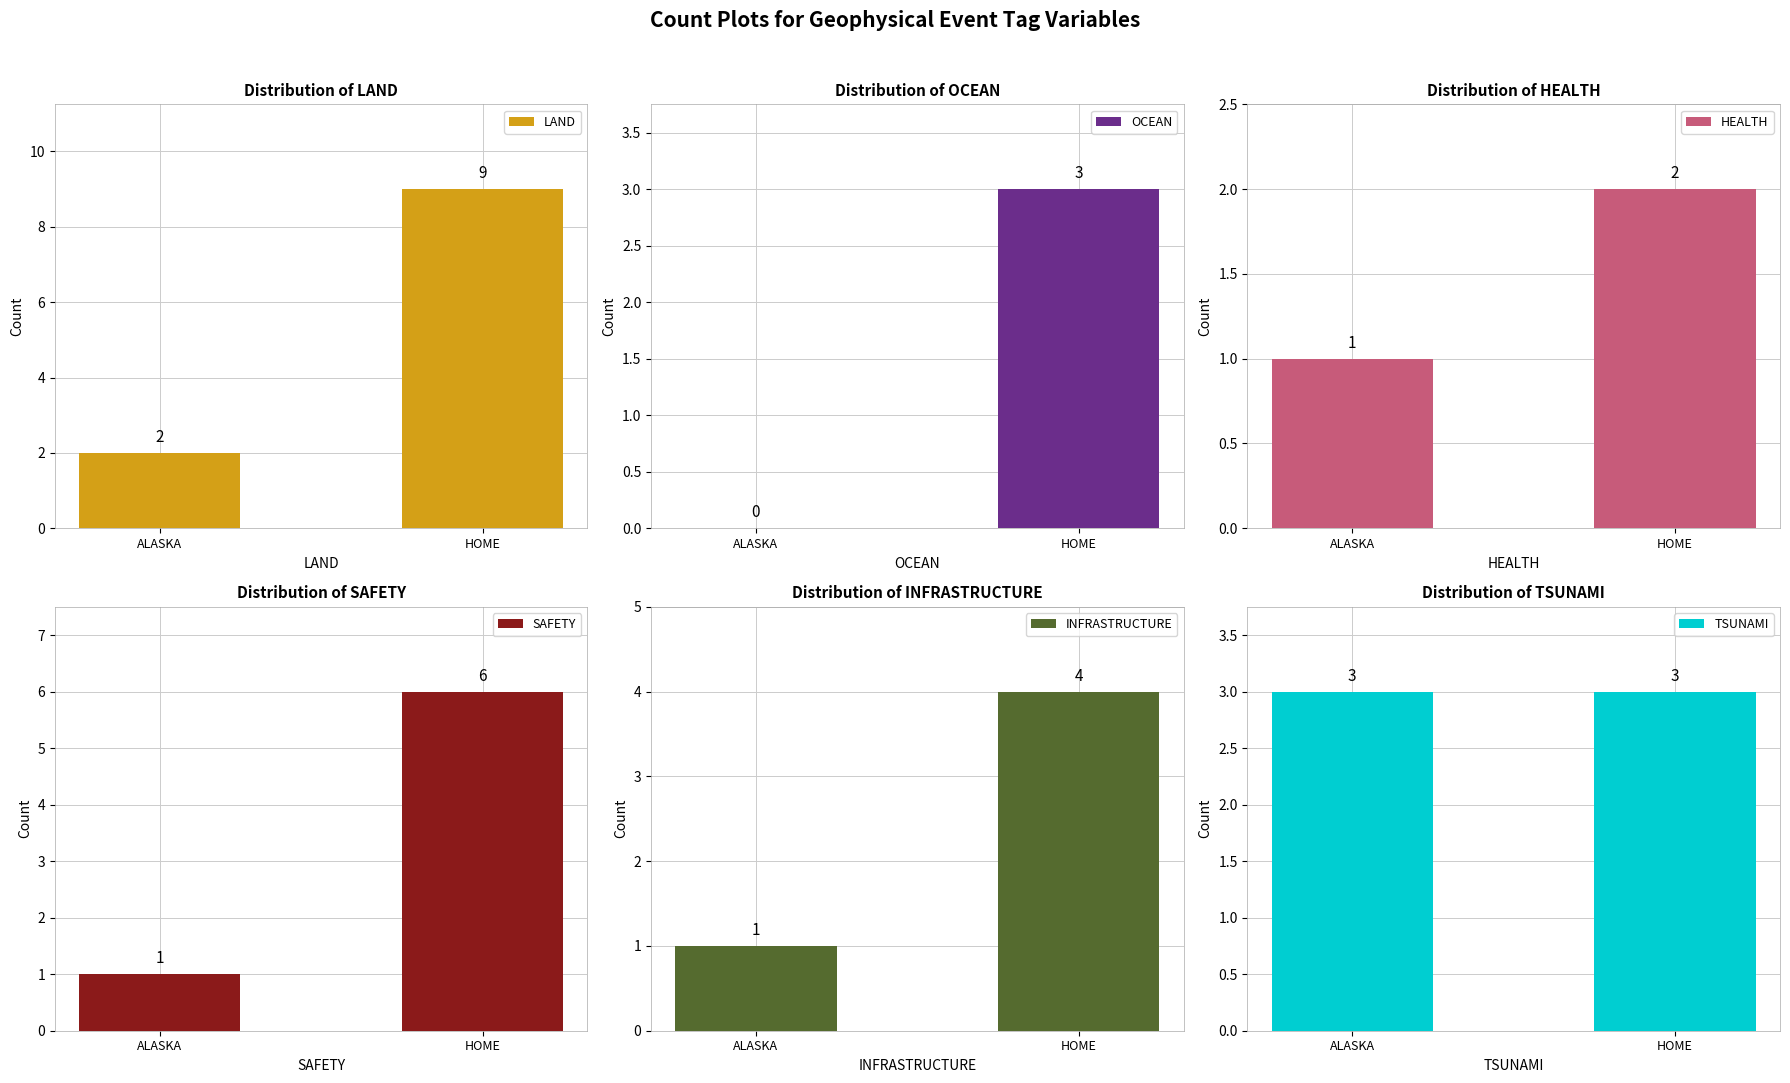

Count the HEALTH values in the range 1 to 2.

2